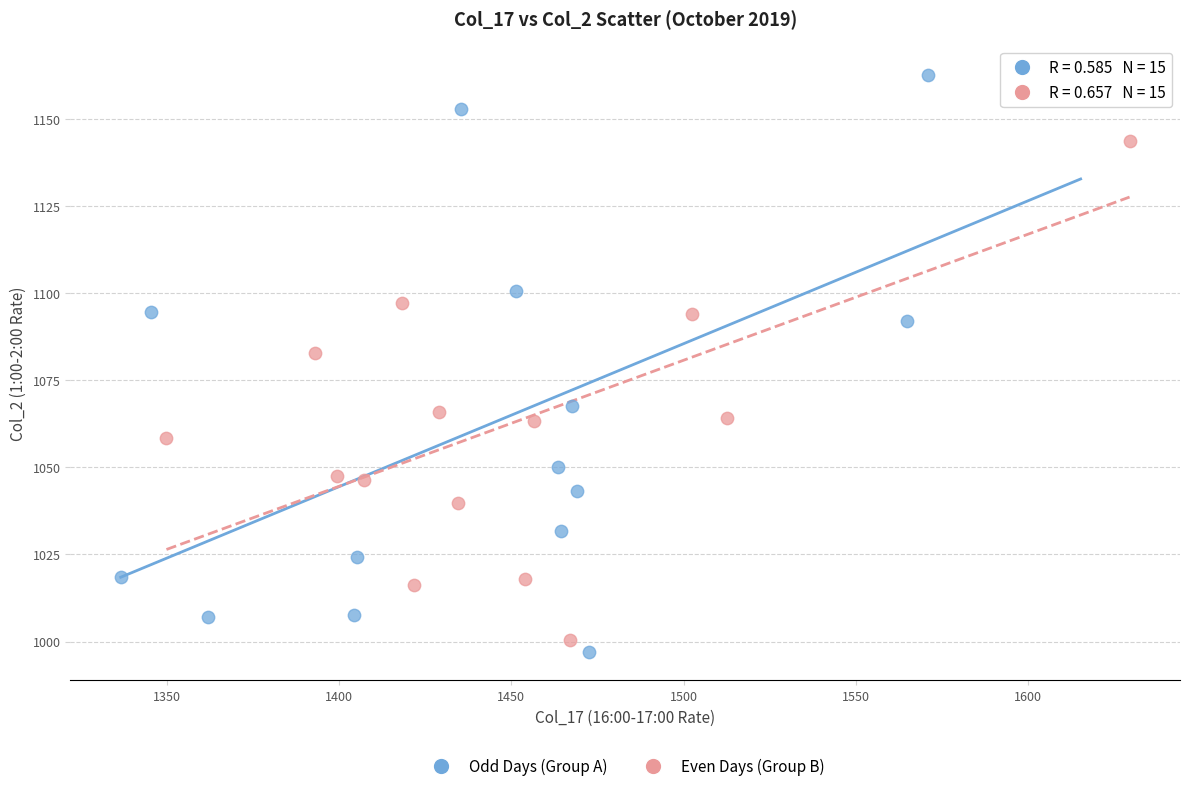

Which series reaches the maximum Y coordinate?

Odd Days (Group A)